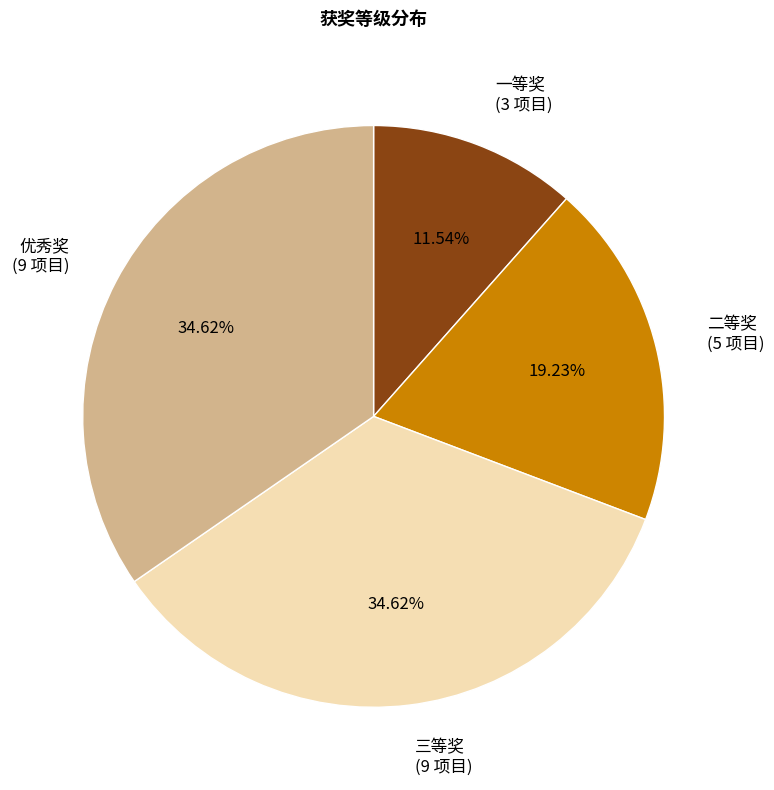

Do 三等奖 and 优秀奖 together represent more than half of the pie?

Yes